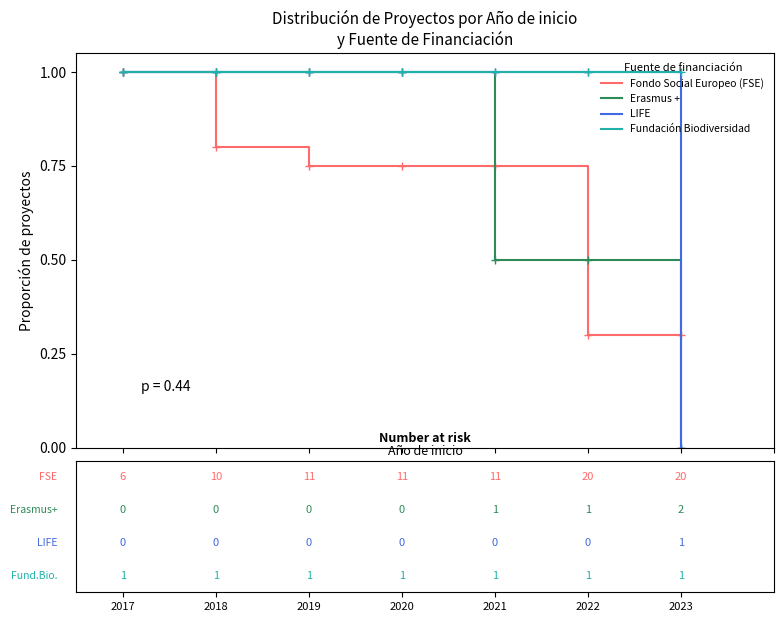

How many lines are shown in the chart?

4